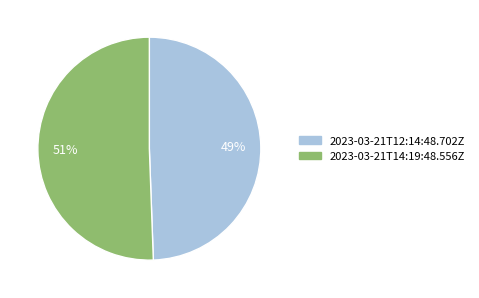

How many slices are in this pie chart?

2